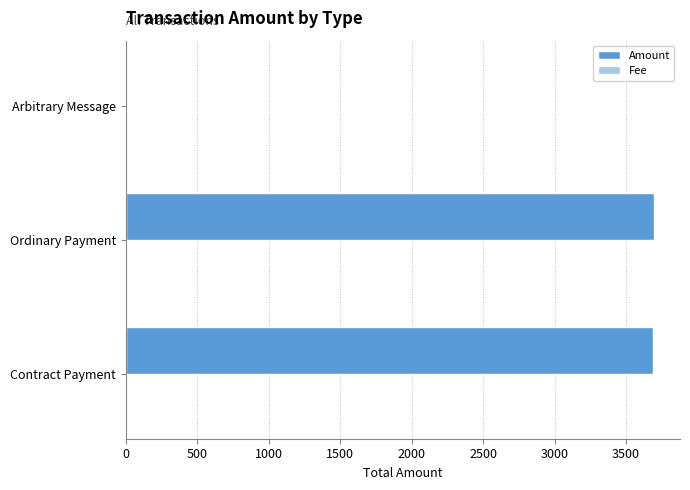

Is it true that Amount equals 2536.1 at Arbitrary Message?

False